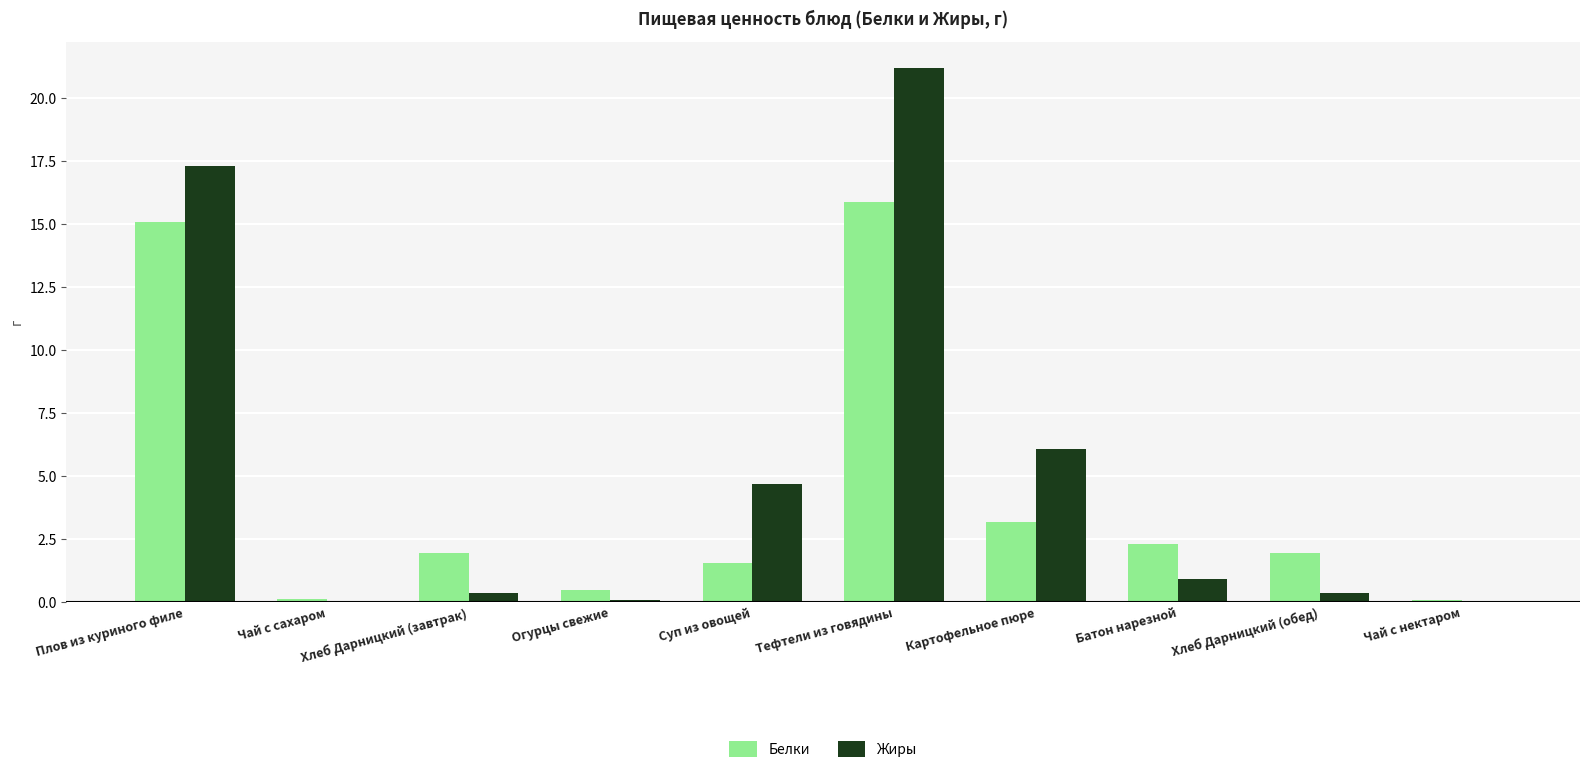

Are the bars horizontal?

No